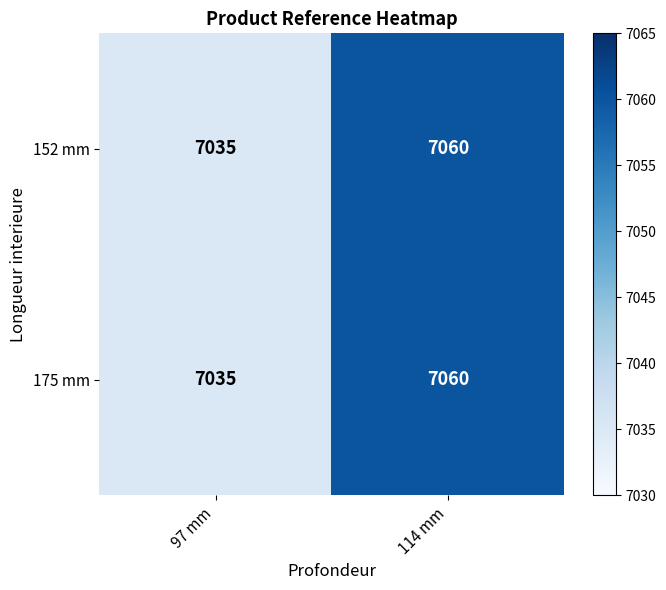

What is the maximum value shown in the chart?

7060